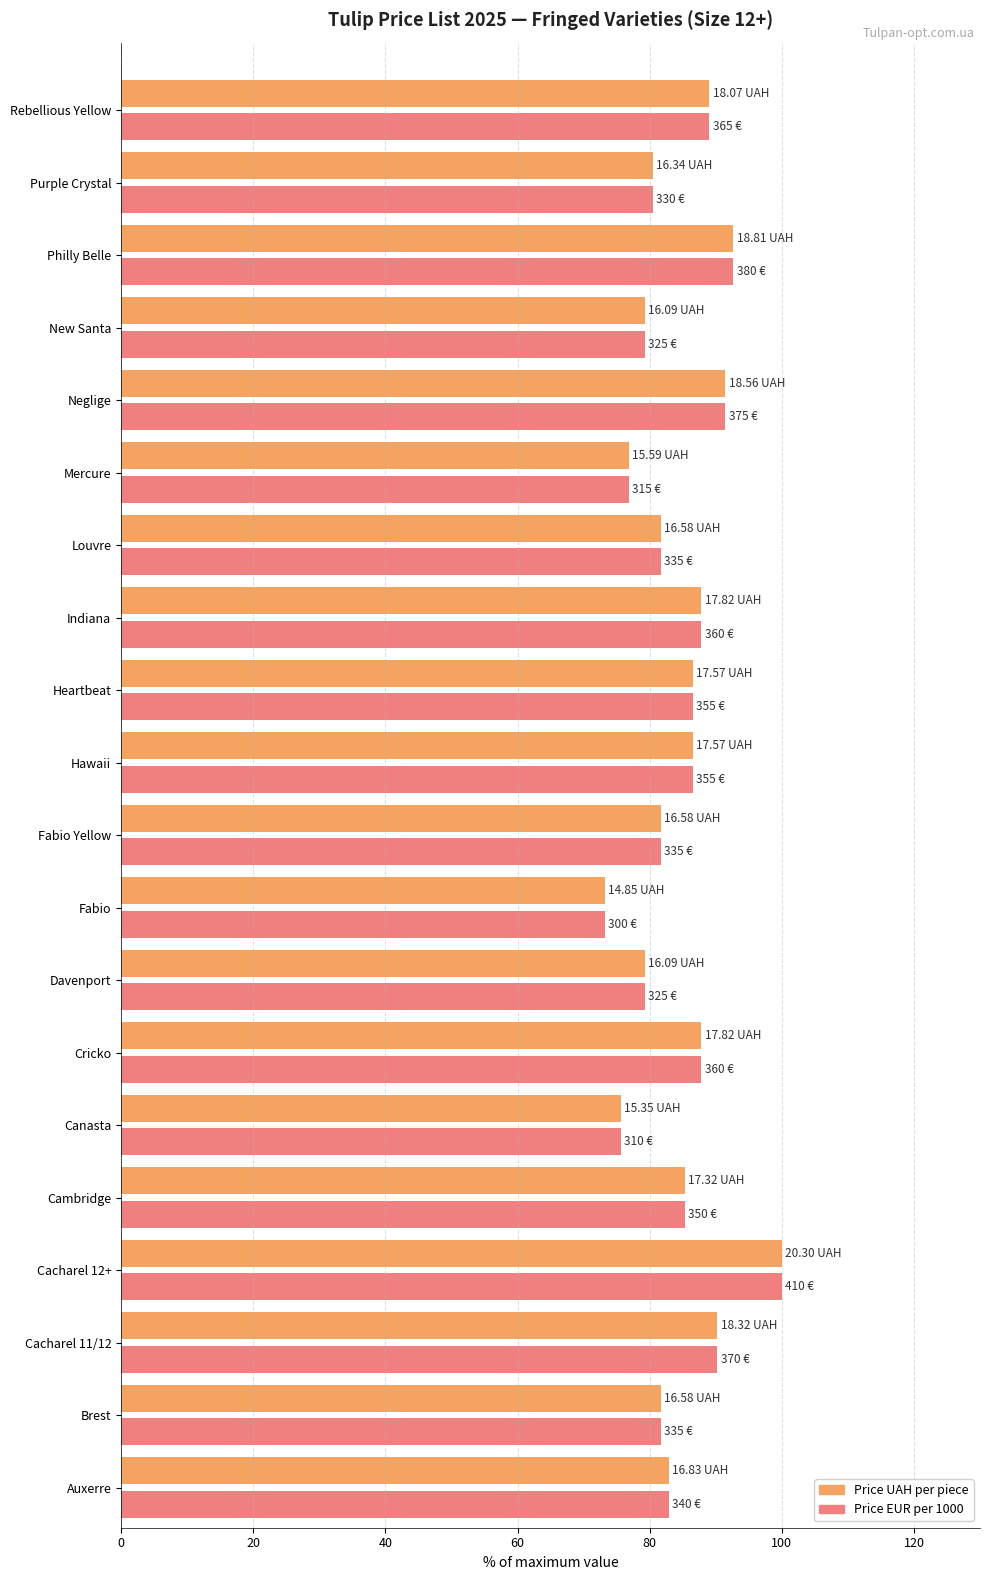

What is the difference between the Price EUR per 1000 values at New Santa and Rebellious Yellow?

9.8